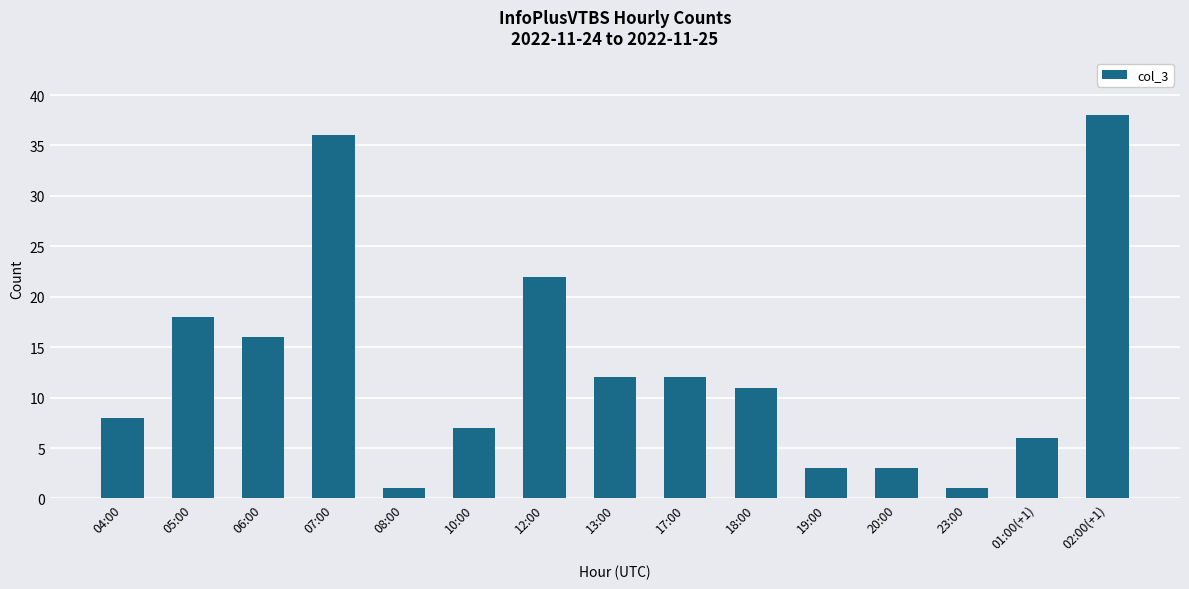

What is the ratio of the value at 02:00(+1) to the value at 07:00?

1.1